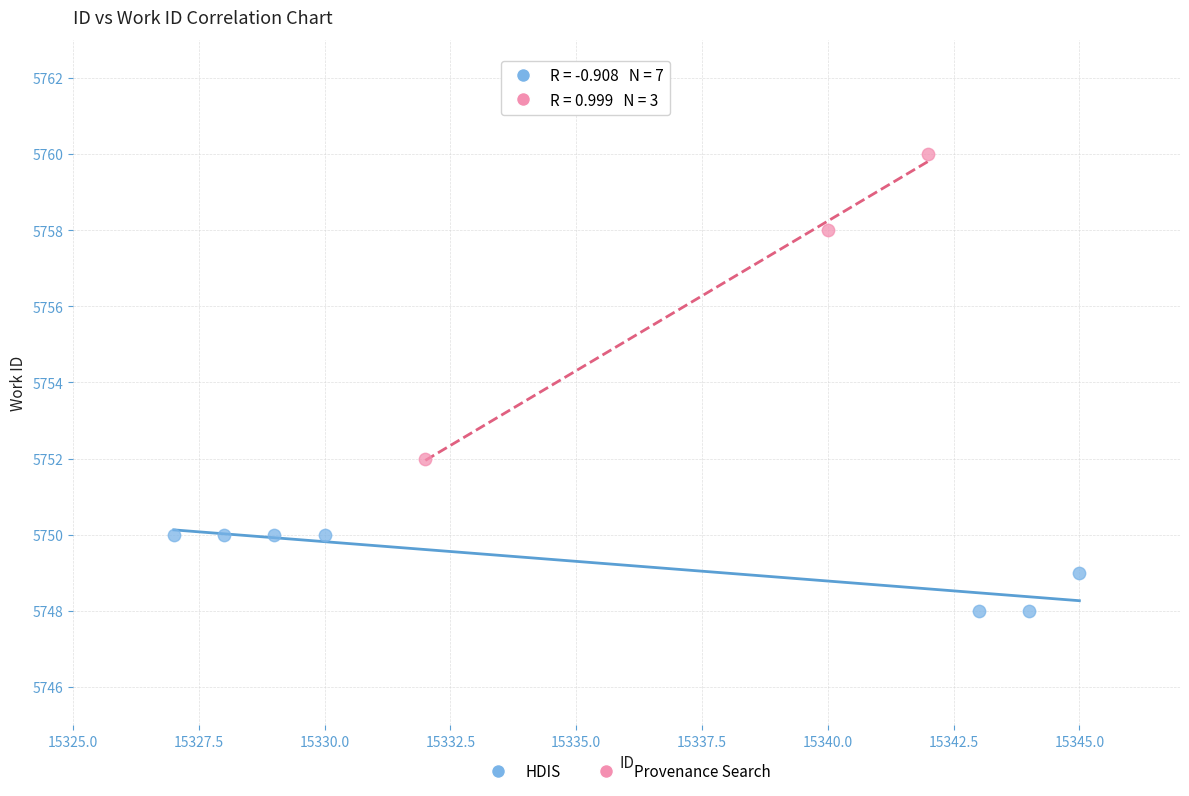

What are all the series names shown in the legend?

HDIS, Provenance Search